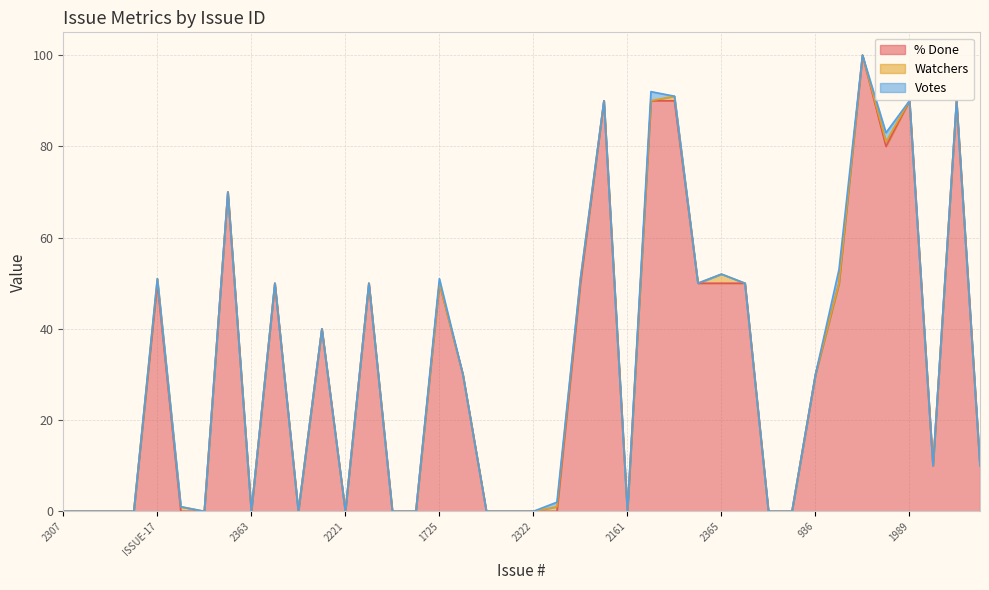

List the labels in order of % Done value, smallest first.

2307, 2328, 2320, 2350, 2024, 2341, 2363, 1943, 2221, ISSUE-1, 1985, 1878, 2278, 2322, 1931, 2161, 2273, 1075, 1716, 2298, 2151, 936, 1828, ISSUE-17, 2329, ISSUE-12, 1725, 2391, 2227, 2365, 2384, 512, 2290, 2131, 2318, 2098, 2359, 1989, 2439, 2378